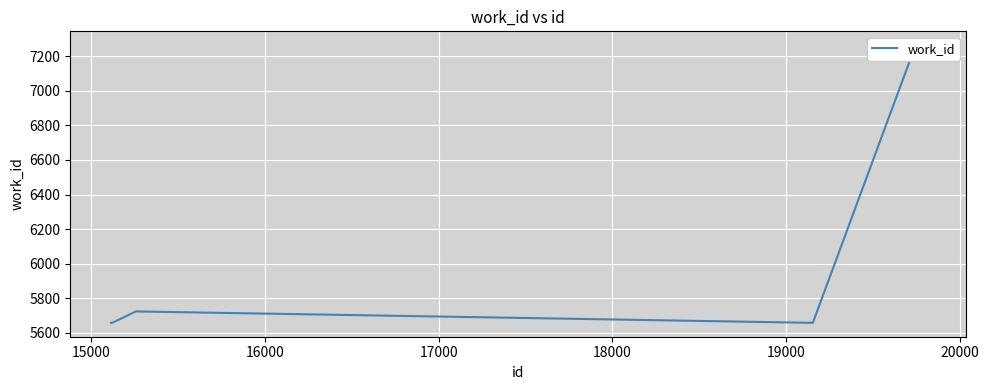

What is the value of the 6th point from the left?

5658